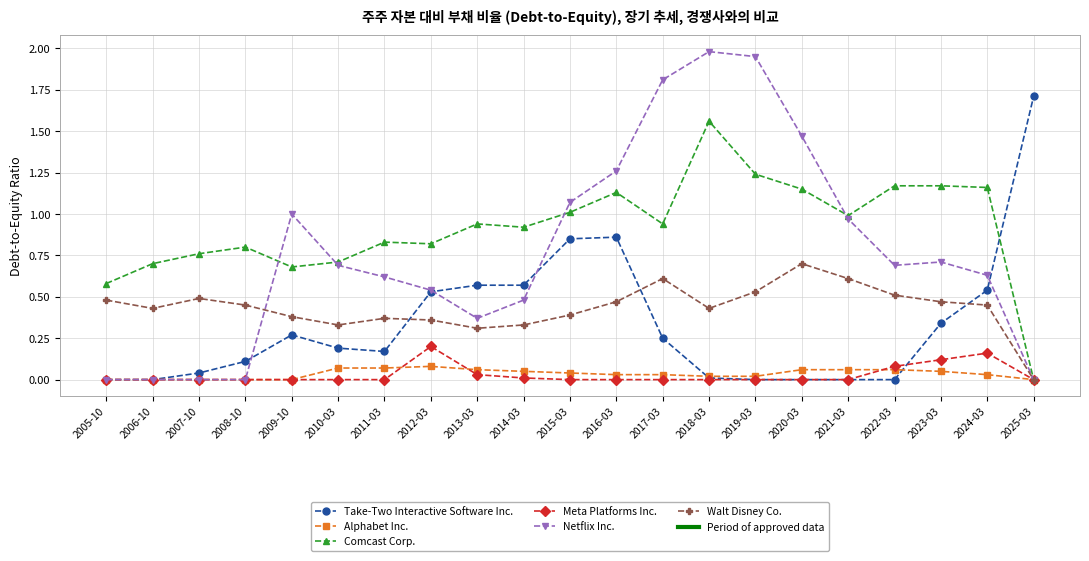

Is the value of Take-Two Interactive Software Inc. at 2006-10 greater than the value of Netflix Inc. at 2019-03?

No